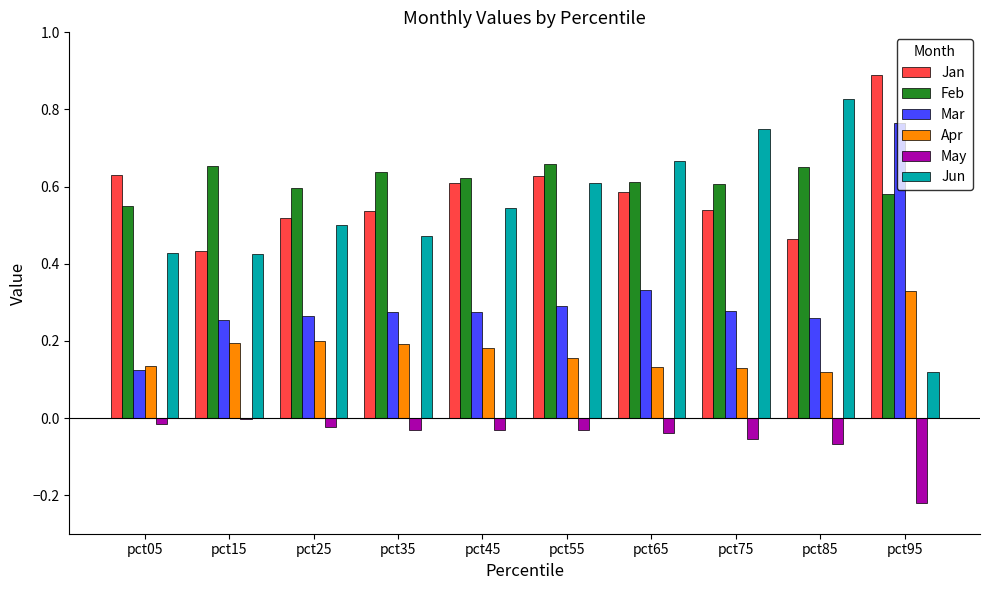

What is the highest value of the Jan series?

0.9